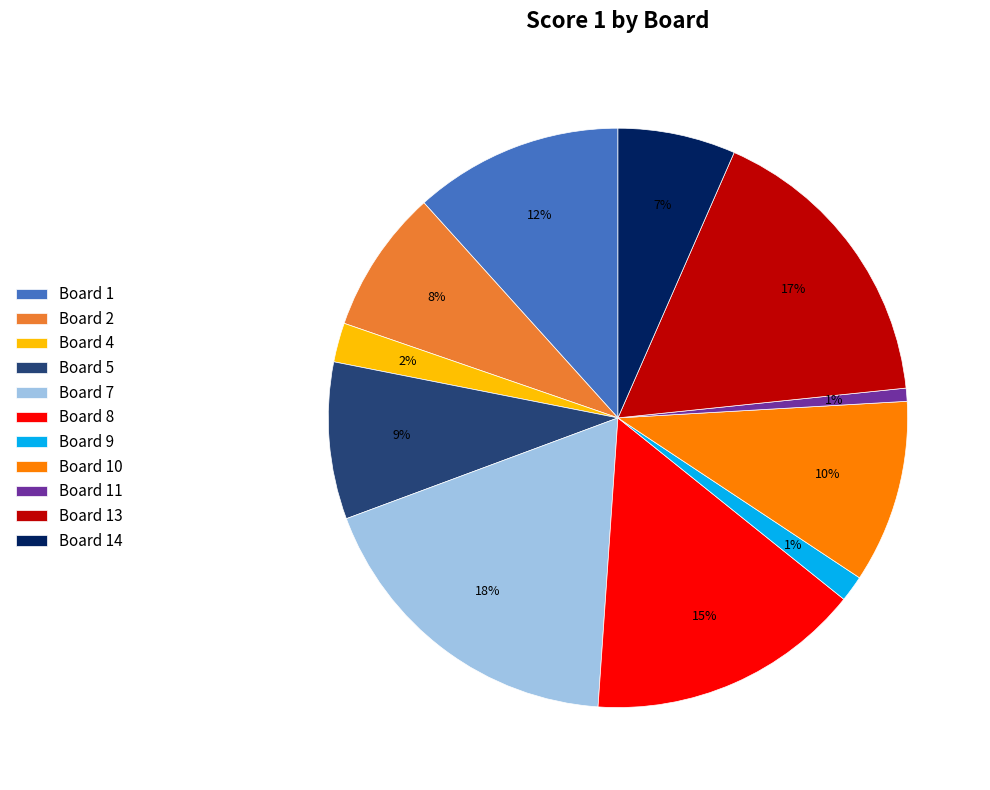

Which has a higher value, Board 2 or Board 1?

Board 1